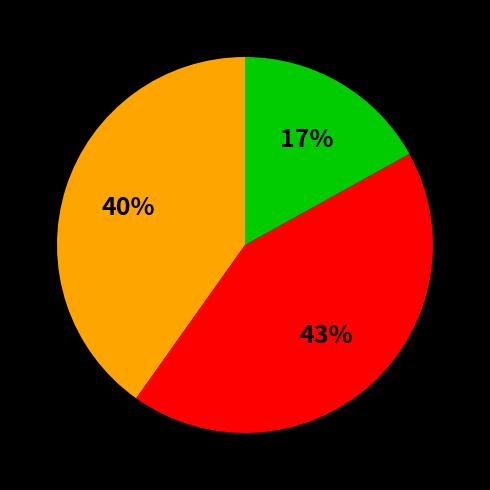

Is there a majority slice in this chart?

No